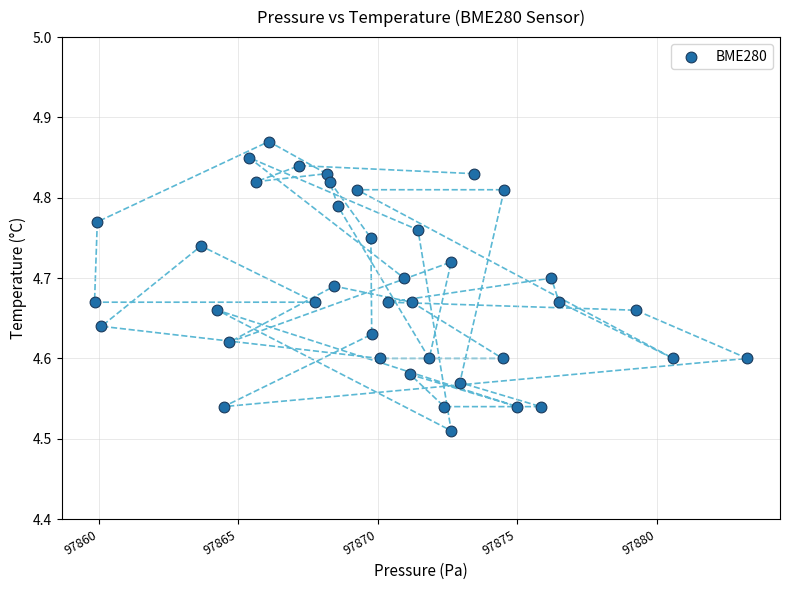

What is the range of Y values (max minus min)?

0.4